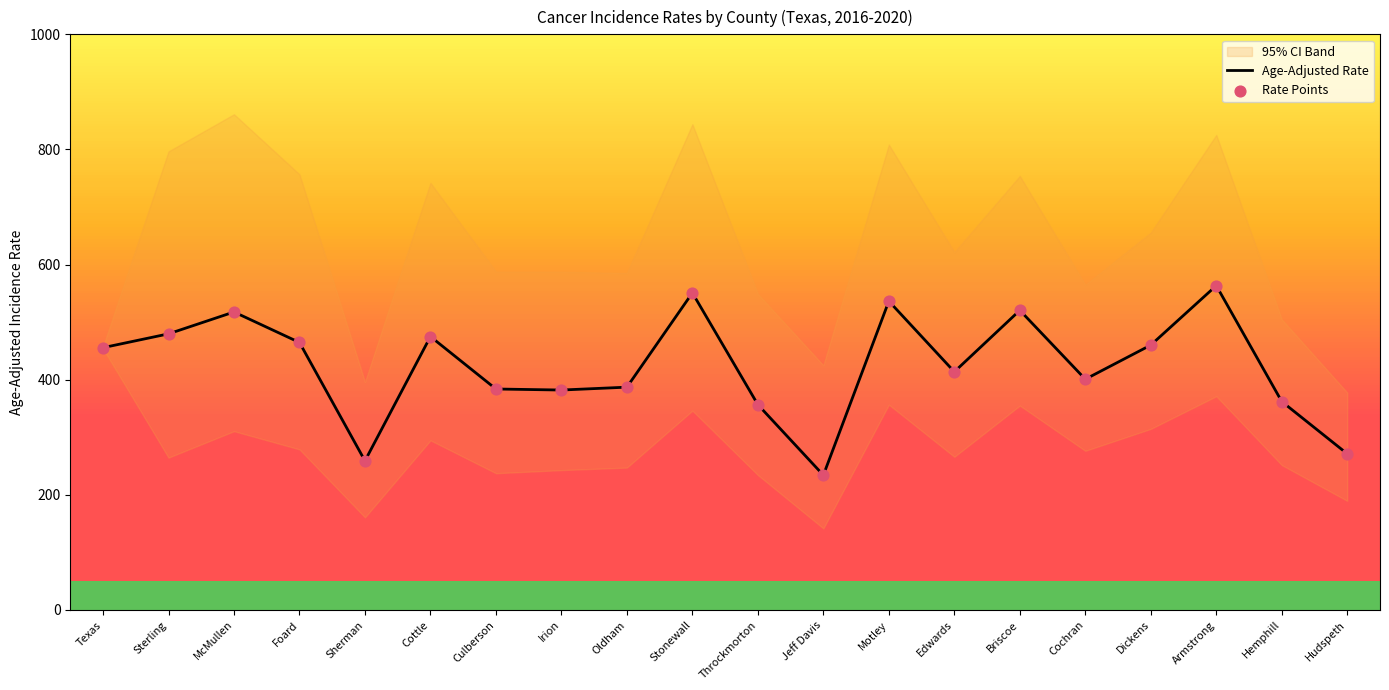

Which series has the largest total across all categories?

Age-Adjusted Rate